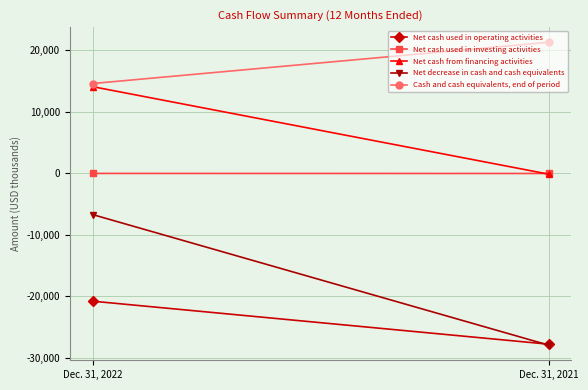

Reading left to right, list all the values displayed in this chart.

Net cash used in operating activities: -20781	-27770
Net cash used in investing activities: -13	-22
Net cash from financing activities: 14092	-128
Net decrease in cash and cash equivalents: -6702	-27920
Cash and cash equivalents, end of period: 14602	21304